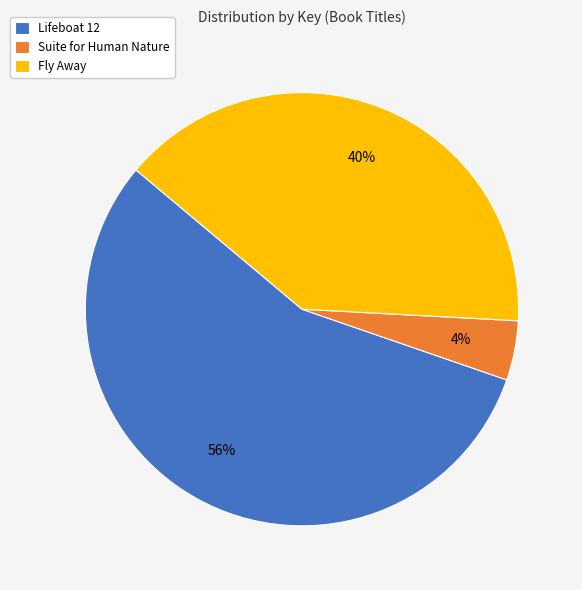

How many segments does this pie chart have?

3